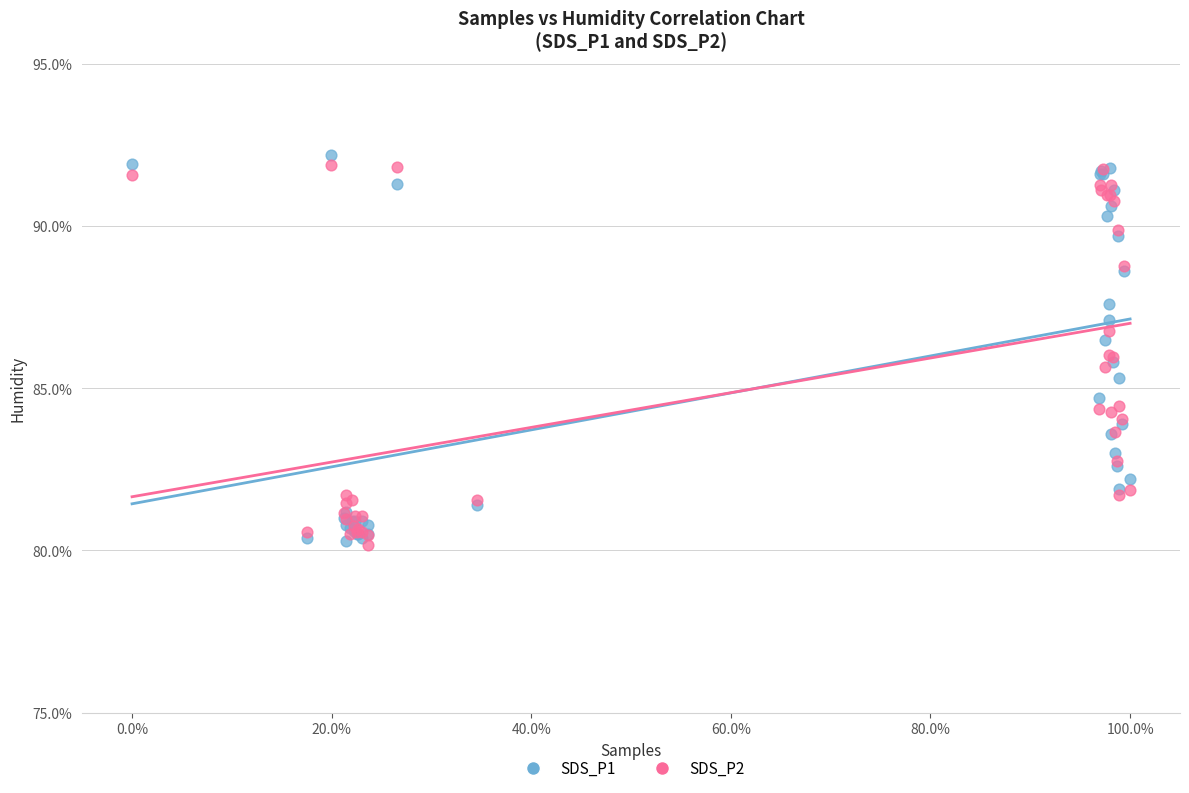

What is the X range (max minus min) for the scatter plot?

100.0